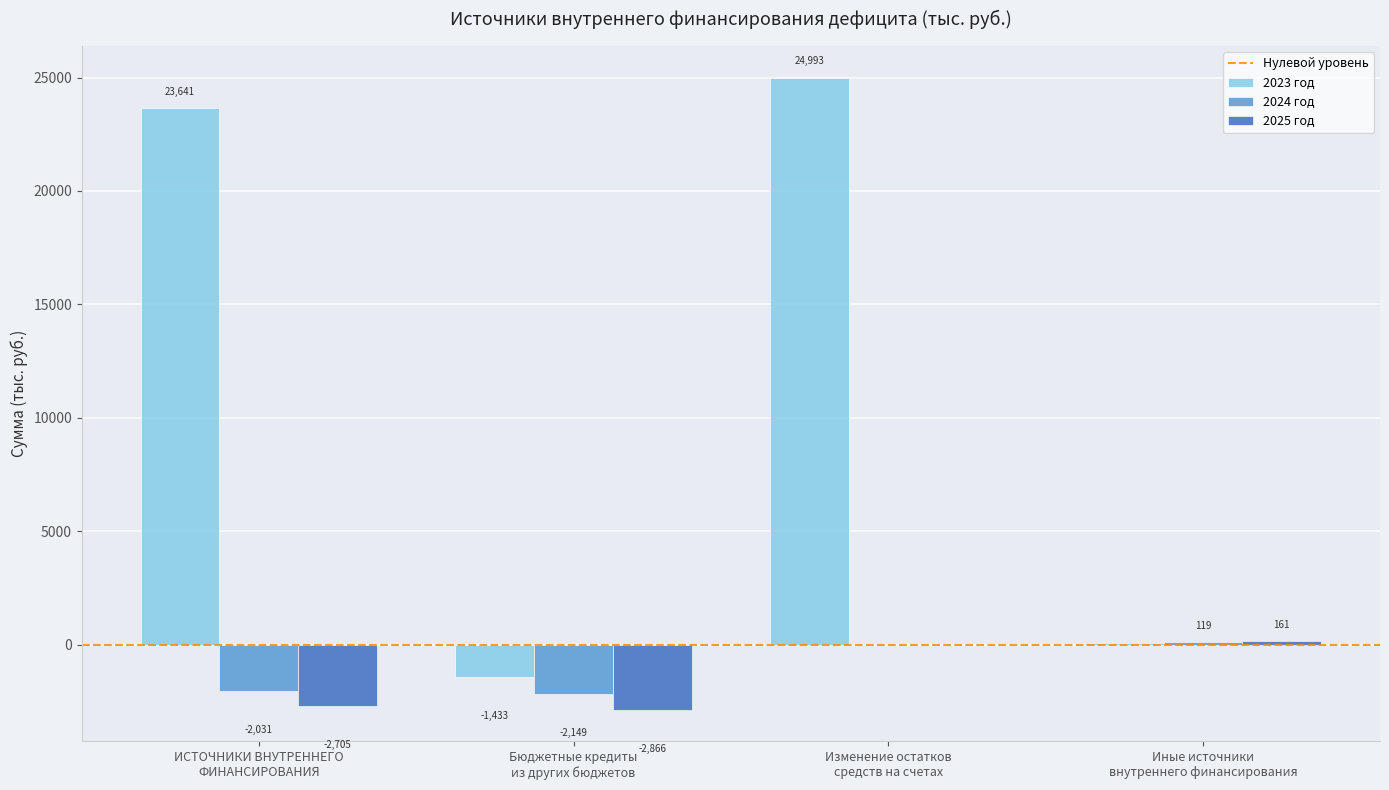

Reading left to right, what are all the values shown in this chart?

2023 год: 23641.1	-1433.0	24993.3	80.8
2024 год: -2030.7	-2149.5	0.0	118.8
2025 год: -2705.3	-2866.0	0.0	160.7